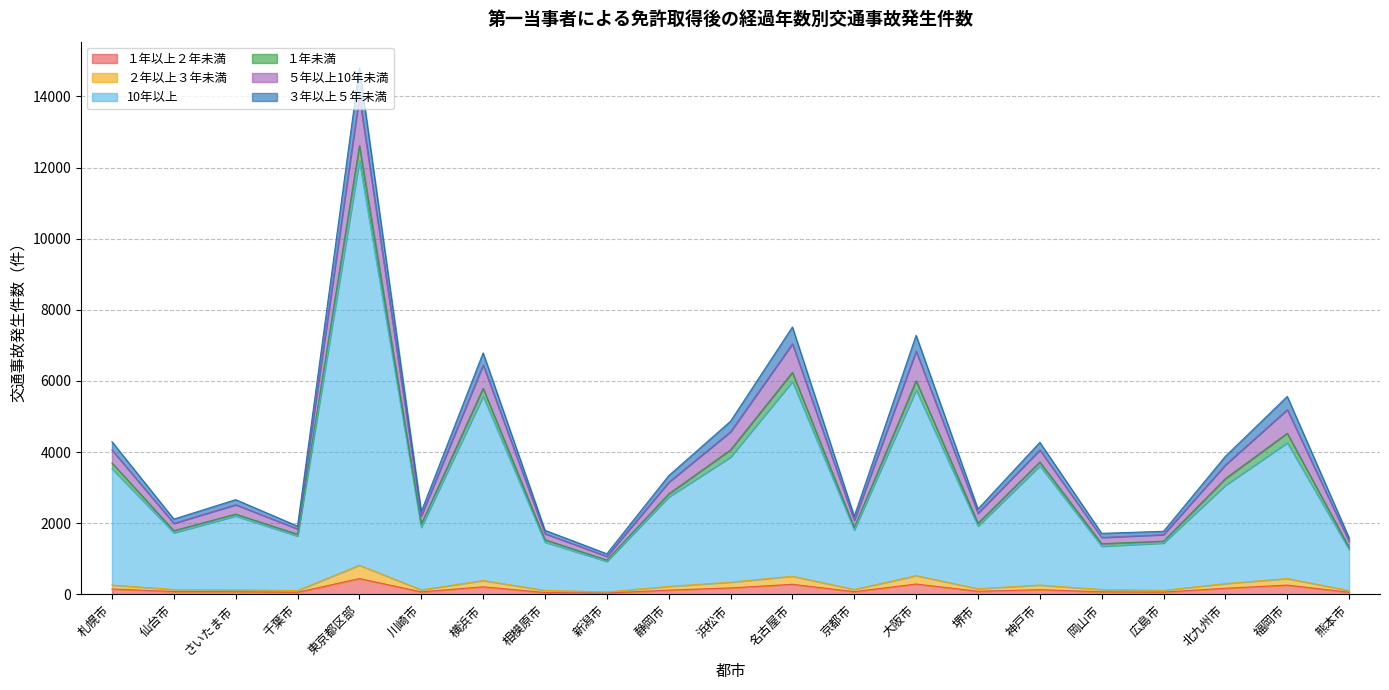

What are all the series names shown in the legend?

１年以上２年未満, ２年以上３年未満, 10年以上, １年未満, ５年以上10年未満, ３年以上５年未満